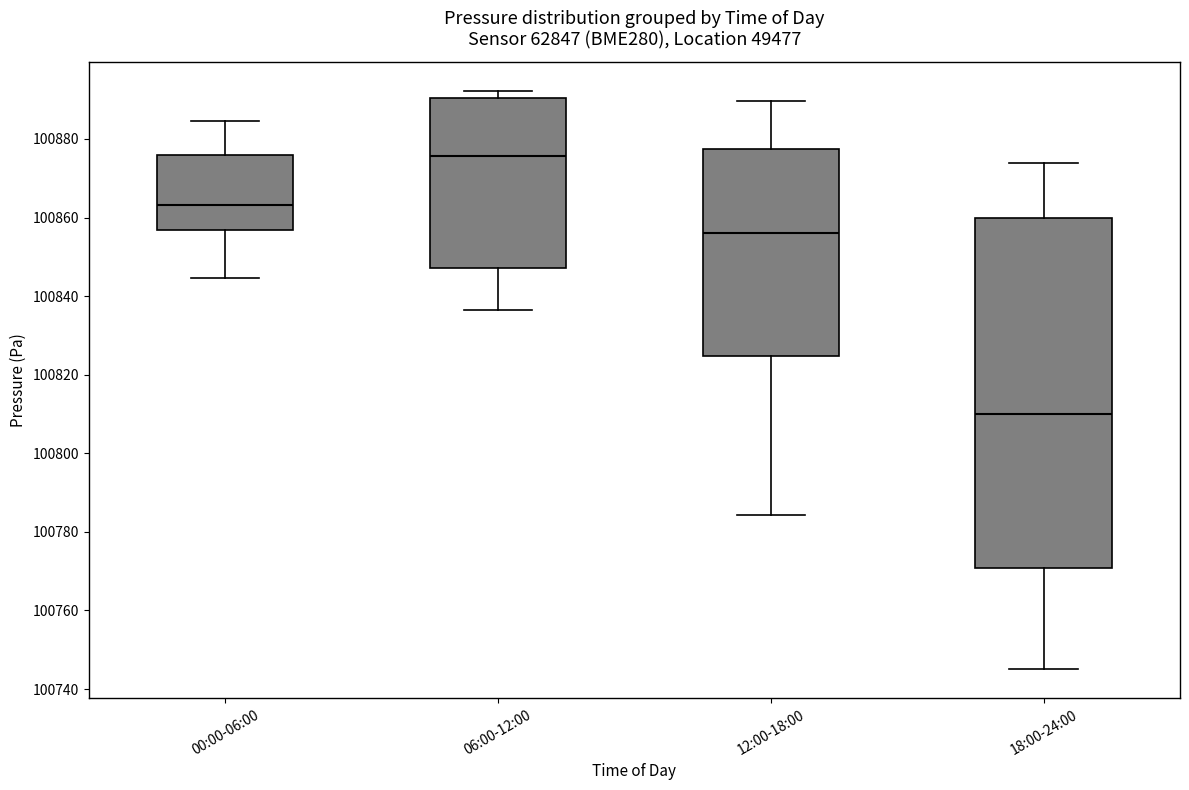

Comparing the boxes themselves (not the whiskers), which one is the tallest?

18:00-24:00